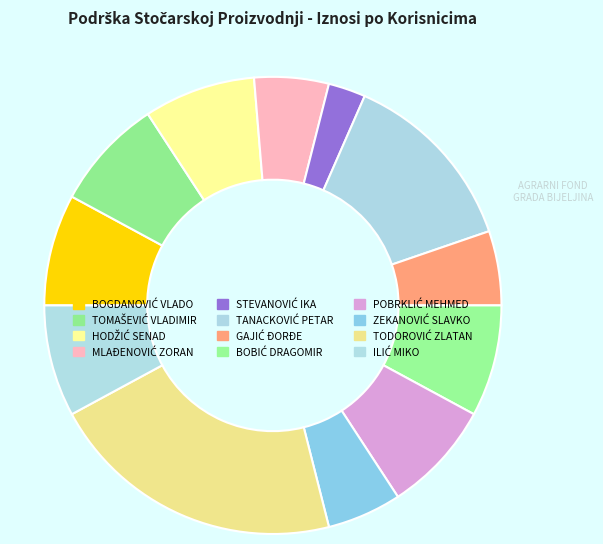

Does MLAĐENOVIĆ ZORAN account for over 50% of the chart?

No